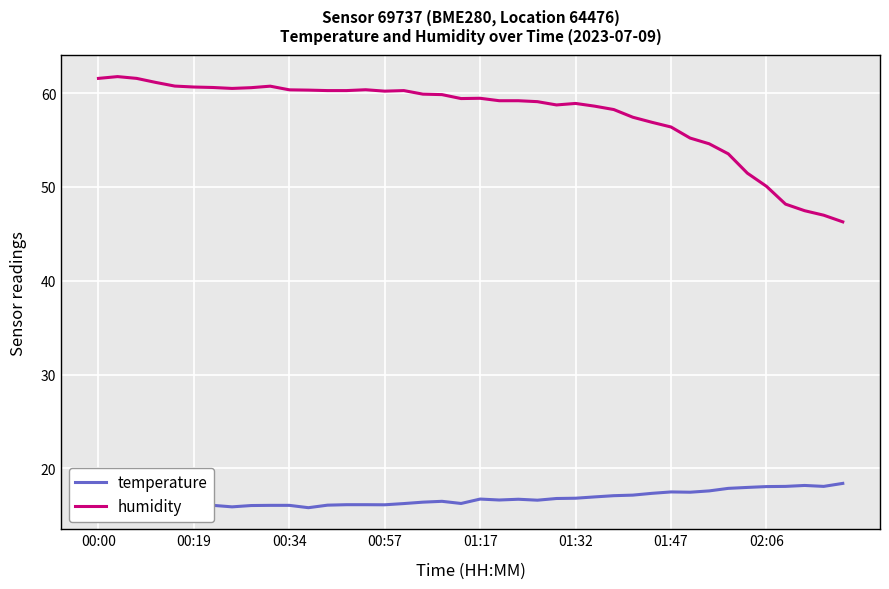

What is the difference between the maximum and minimum values in the temperature series?

2.6